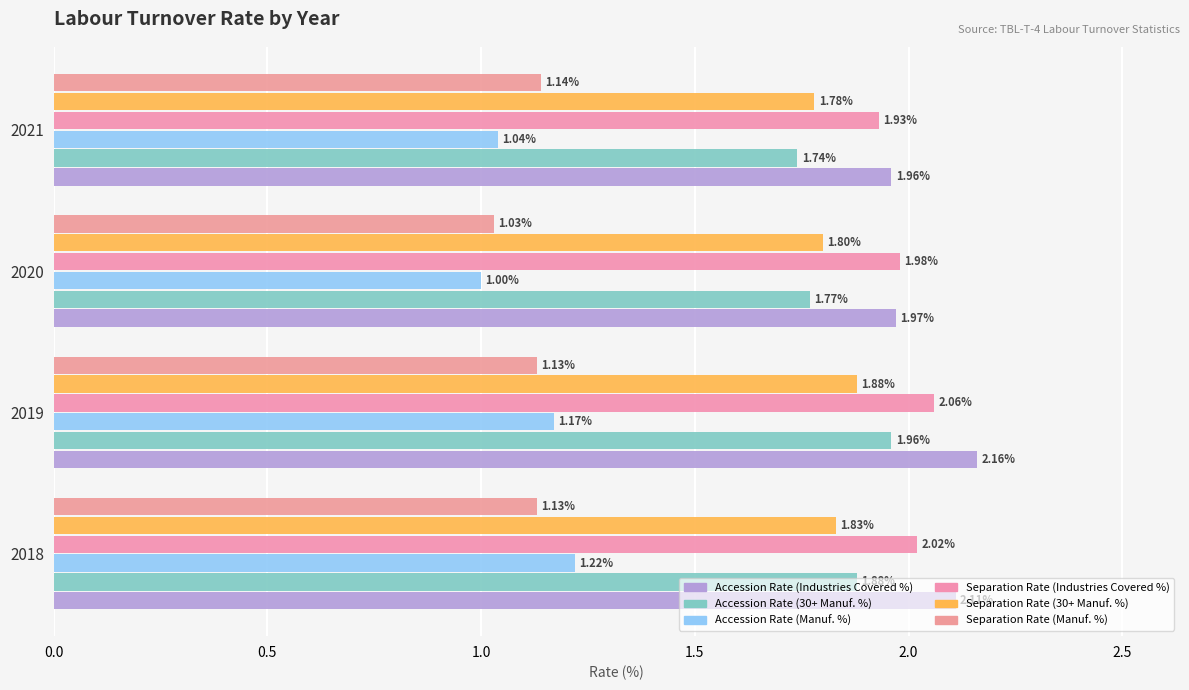

List the labels in order of Separation Rate (Industries Covered %) value, smallest first.

2021, 2020, 2018, 2019